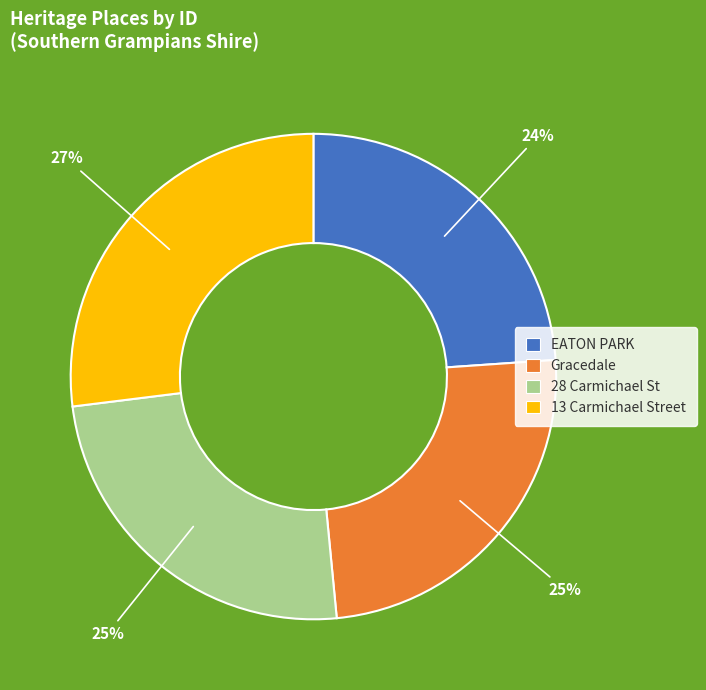

To the nearest percent, what percentage of the pie is 13 Carmichael Street?

27%